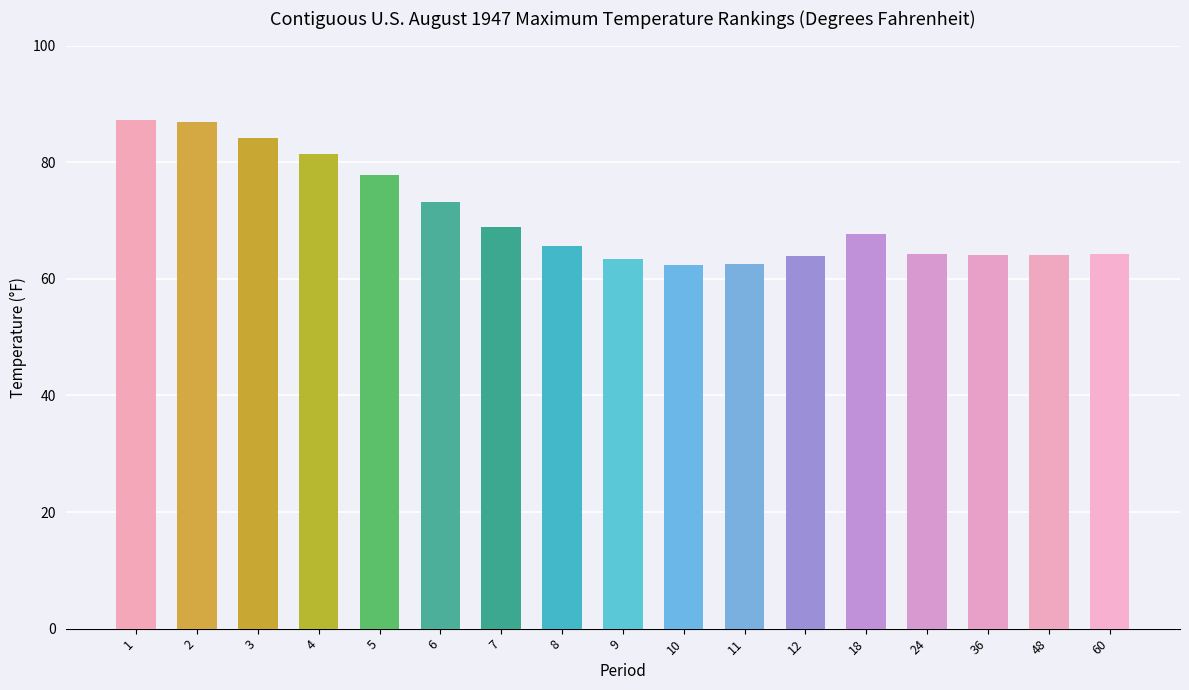

At which label is the value closest to 74?

6